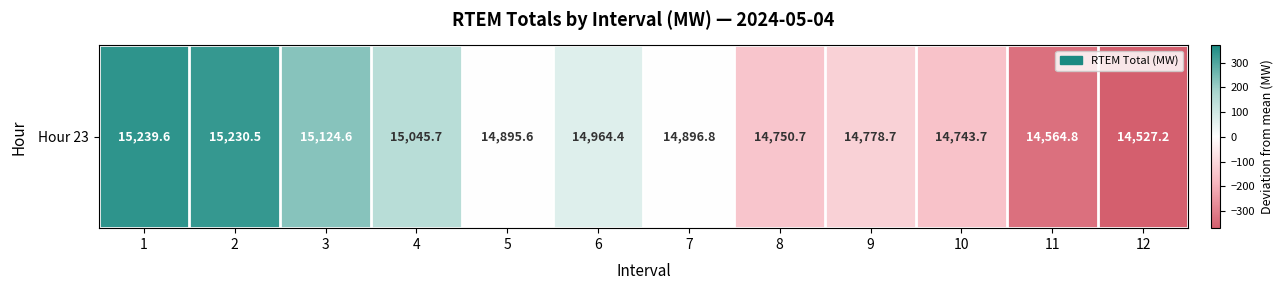

List the labels in order of value, largest first.

1, 2, 3, 4, 6, 7, 5, 9, 8, 10, 11, 12